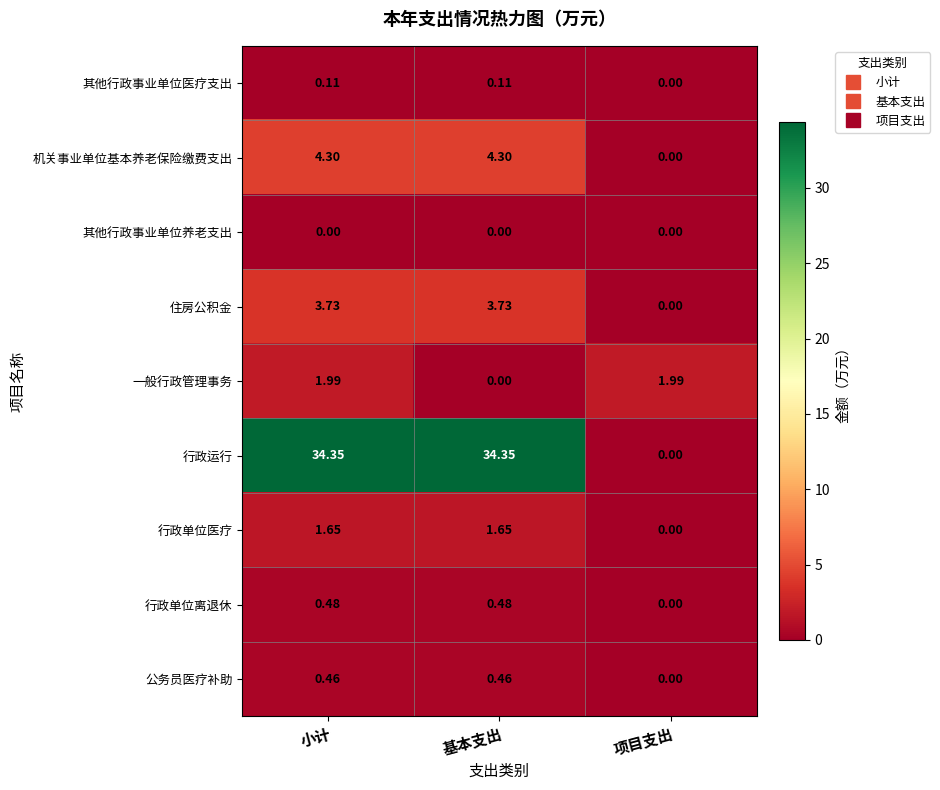

Which series has the widest spread of values?

行政运行